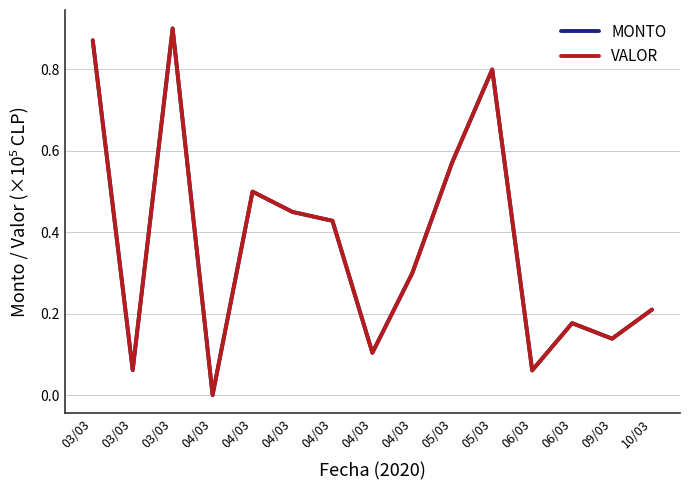

Does the chart display data point markers on the line(s)?

No